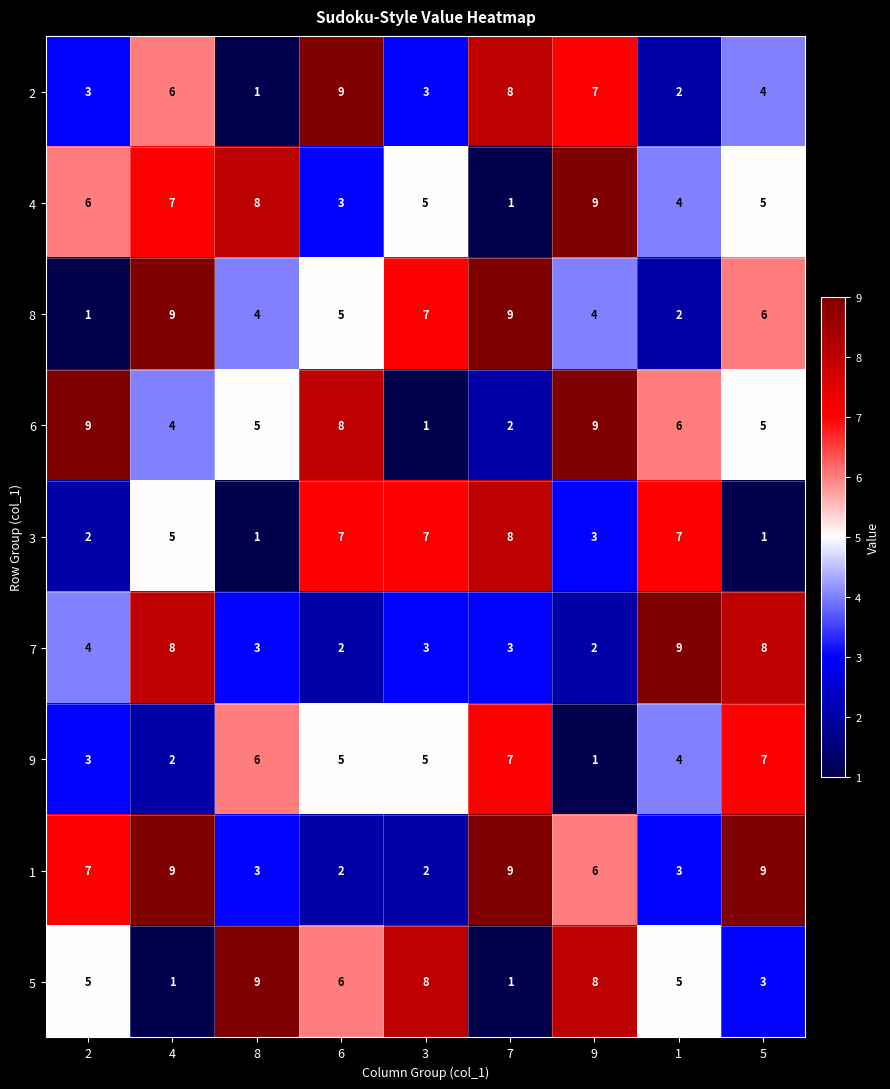

Where does the 6 series first go above 5?

2